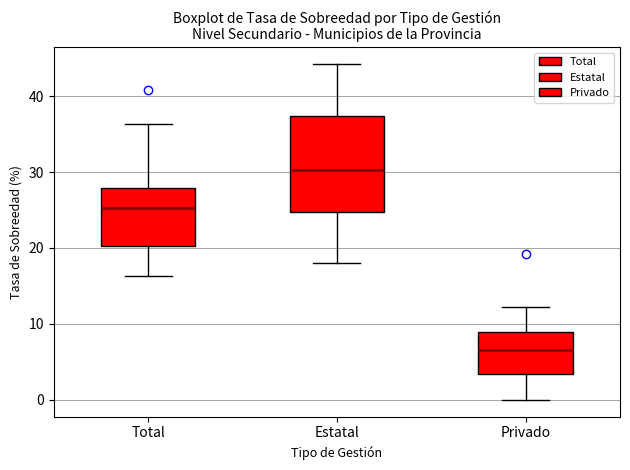

Which box is the tallest, from its lower edge to its upper edge?

Estatal